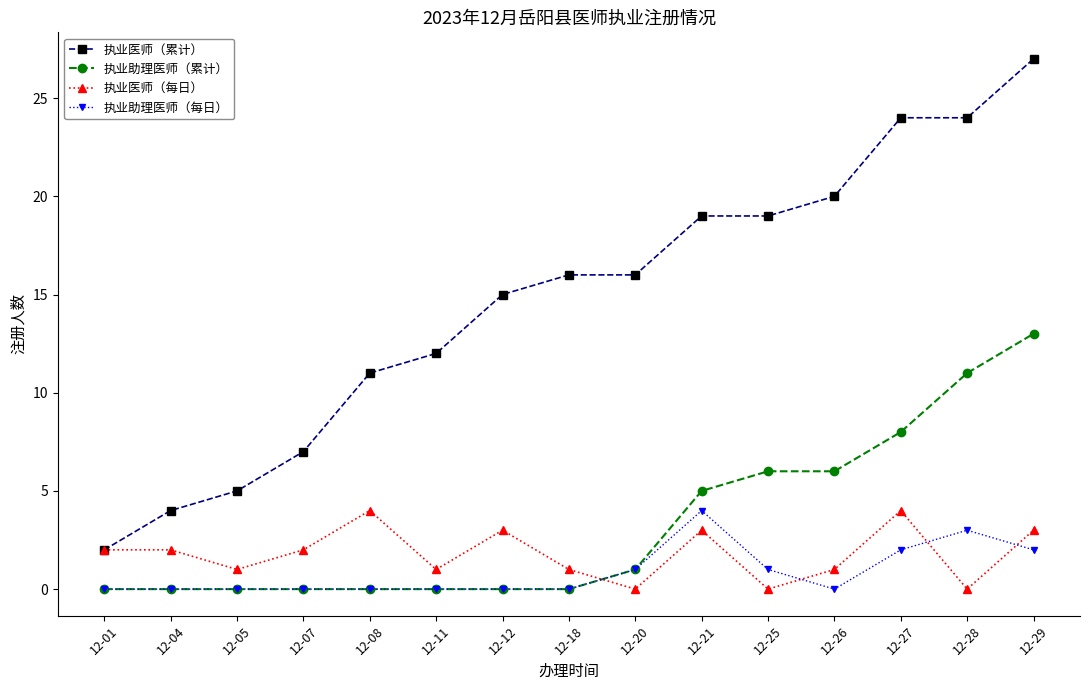

What is the maximum value shown in the chart?

27